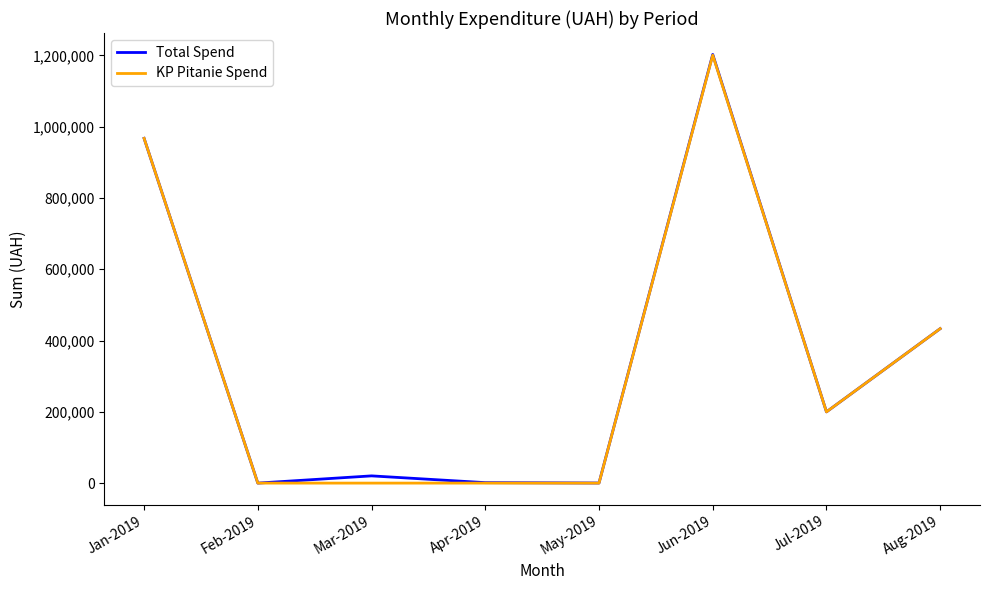

Count the number of data series in this chart.

2